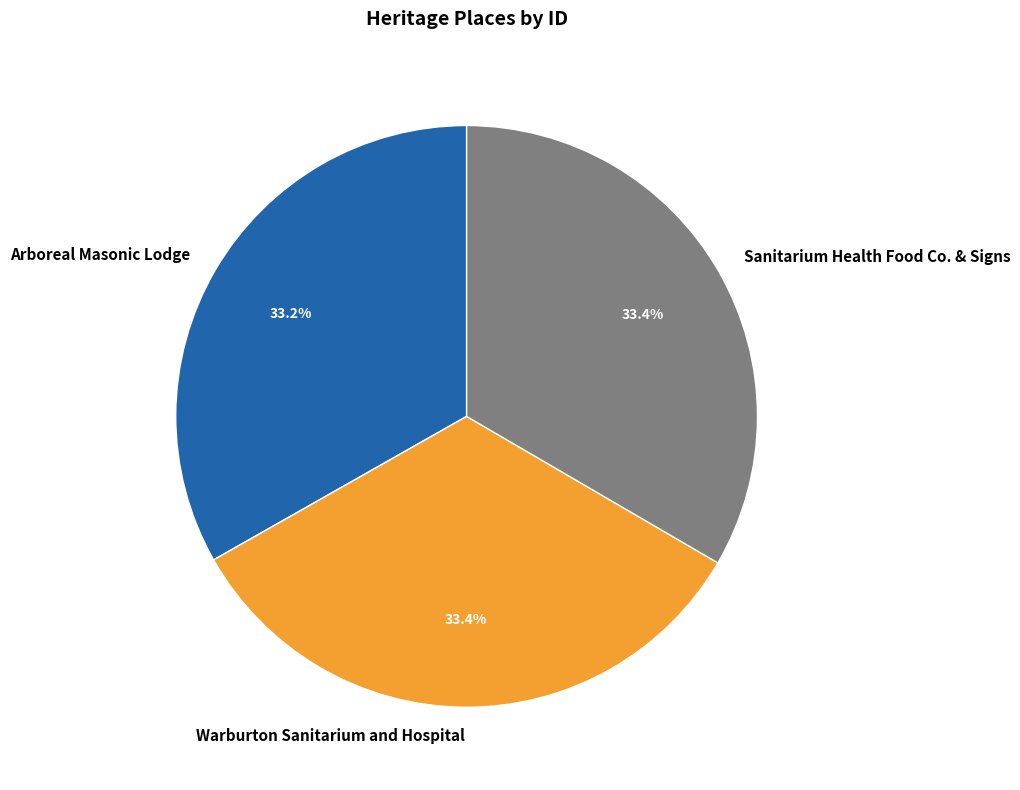

What is the ratio of the value at Warburton Sanitarium and Hospital to the value at Arboreal Masonic Lodge?

1.0